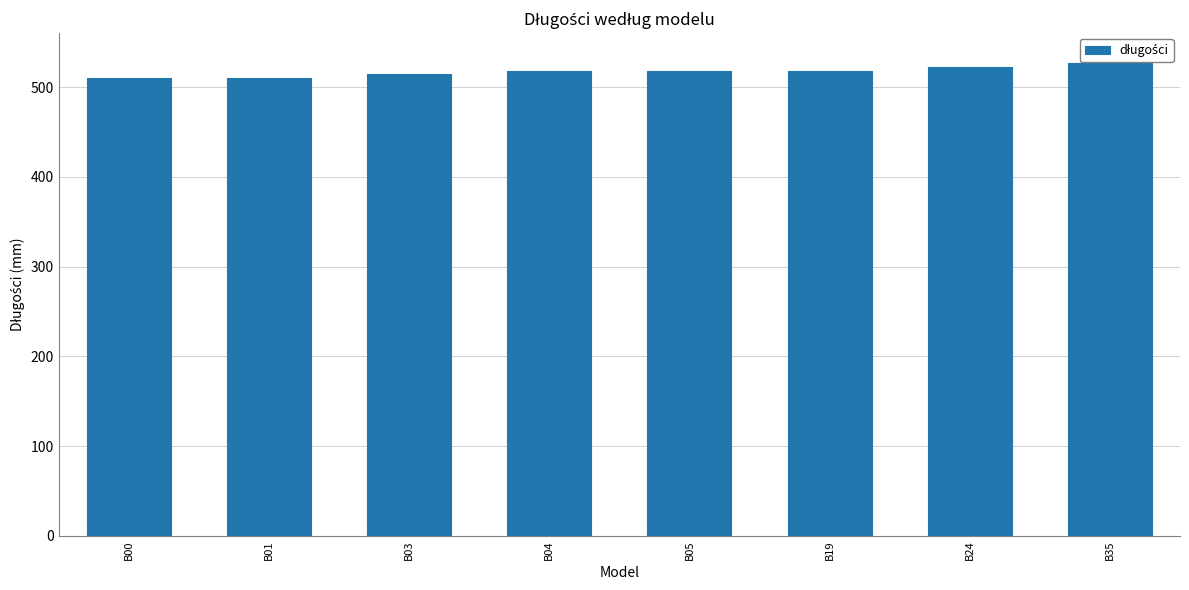

What is the sum of all values?

4138